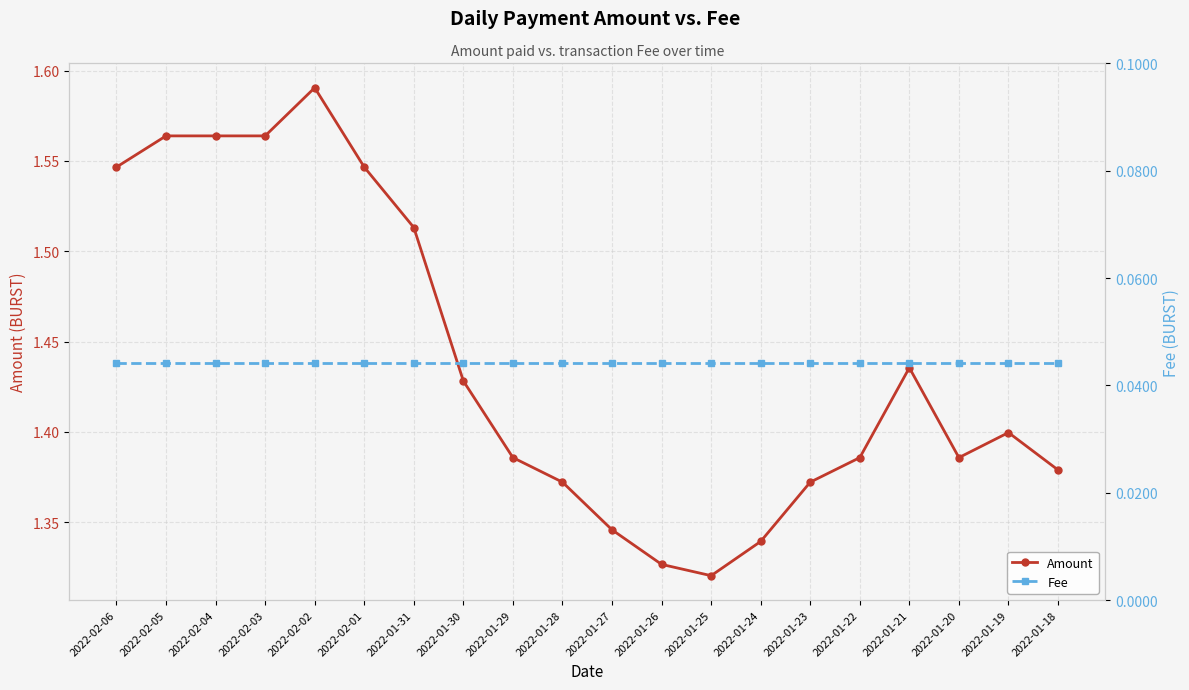

True or false: Amount and Fee intersect in this chart.

False